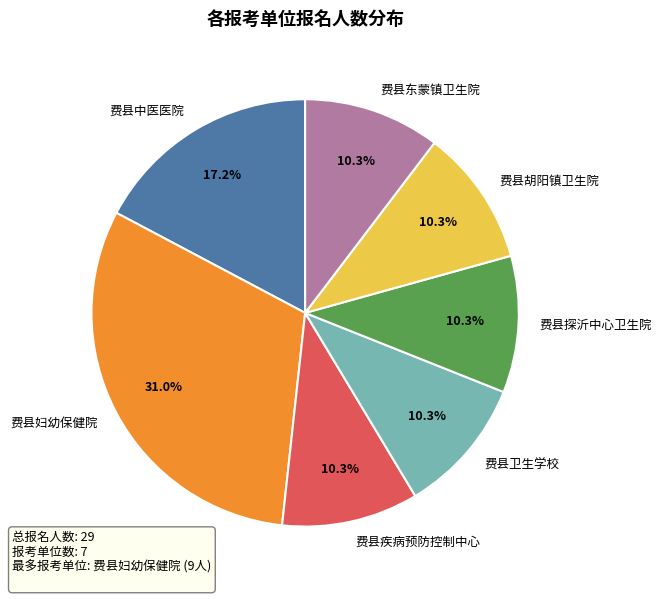

Between 费县探沂中心卫生院 and 费县妇幼保健院, which is larger?

费县妇幼保健院